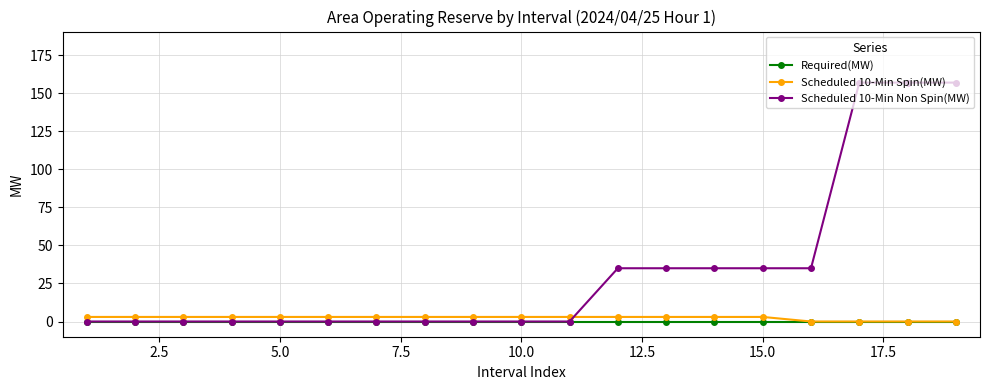

Which series has the largest total across all categories?

Scheduled 10-Min Non Spin(MW)